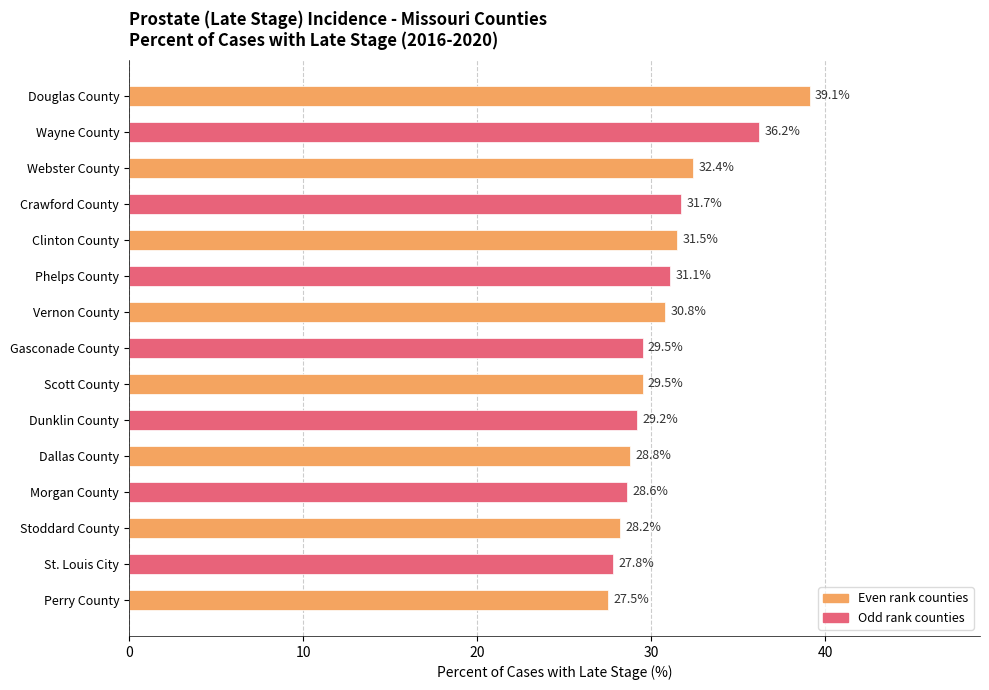

What is the value of the 11th bar from the top?

28.8